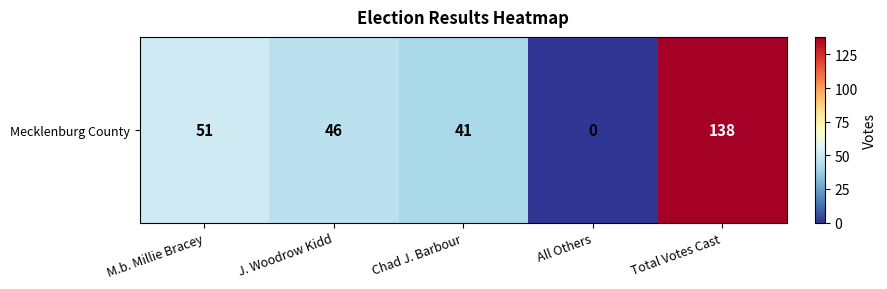

Rank the categories by value from lowest to highest.

All Others, Chad J. Barbour, J. Woodrow Kidd, M.b. Millie Bracey, Total Votes Cast